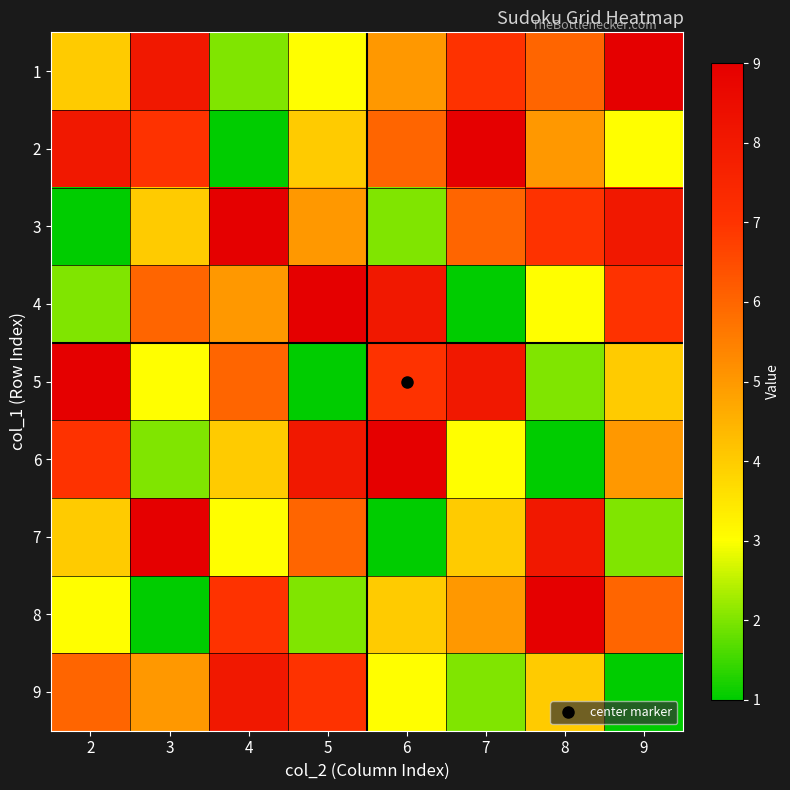

Reading left to right, list all the values displayed in this chart.

1: 2=4	3=8	4=2	5=3	6=5	7=7	8=6	9=9
2: 2=8	3=7	4=1	5=4	6=6	7=9	8=5	9=3
3: 2=1	3=4	4=9	5=5	6=2	7=6	8=7	9=8
4: 2=2	3=6	4=5	5=9	6=8	7=1	8=3	9=7
5: 2=9	3=3	4=6	5=1	6=7	7=8	8=2	9=4
6: 2=7	3=2	4=4	5=8	6=9	7=3	8=1	9=5
7: 2=4	3=9	4=3	5=6	6=1	7=4	8=8	9=2
8: 2=3	3=1	4=7	5=2	6=4	7=5	8=9	9=6
9: 2=6	3=5	4=8	5=7	6=3	7=2	8=4	9=1